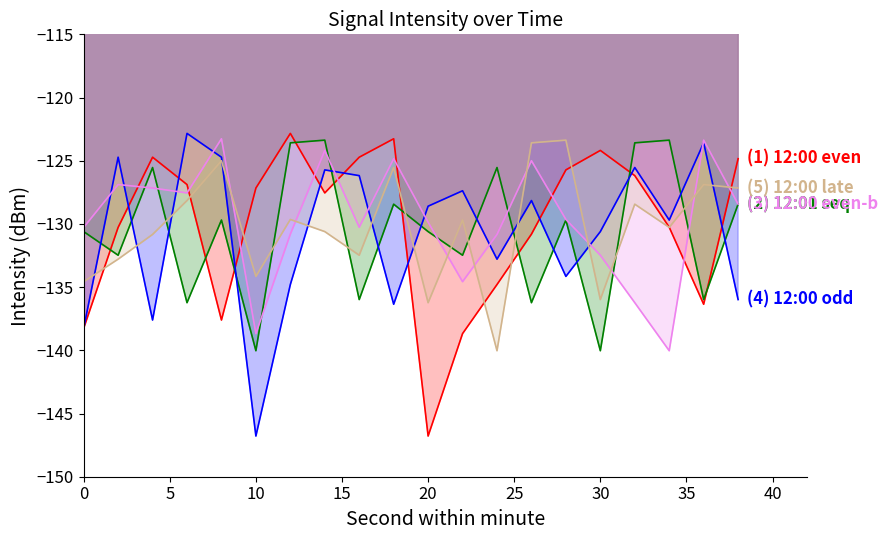

Rank the series at 6 from highest to lowest value.

12:00 even sec (intensity), 12:00 min (intensity), 12:00 odd sec (intensity), 12:00 late sec (intensity), 12:01 min (intensity)